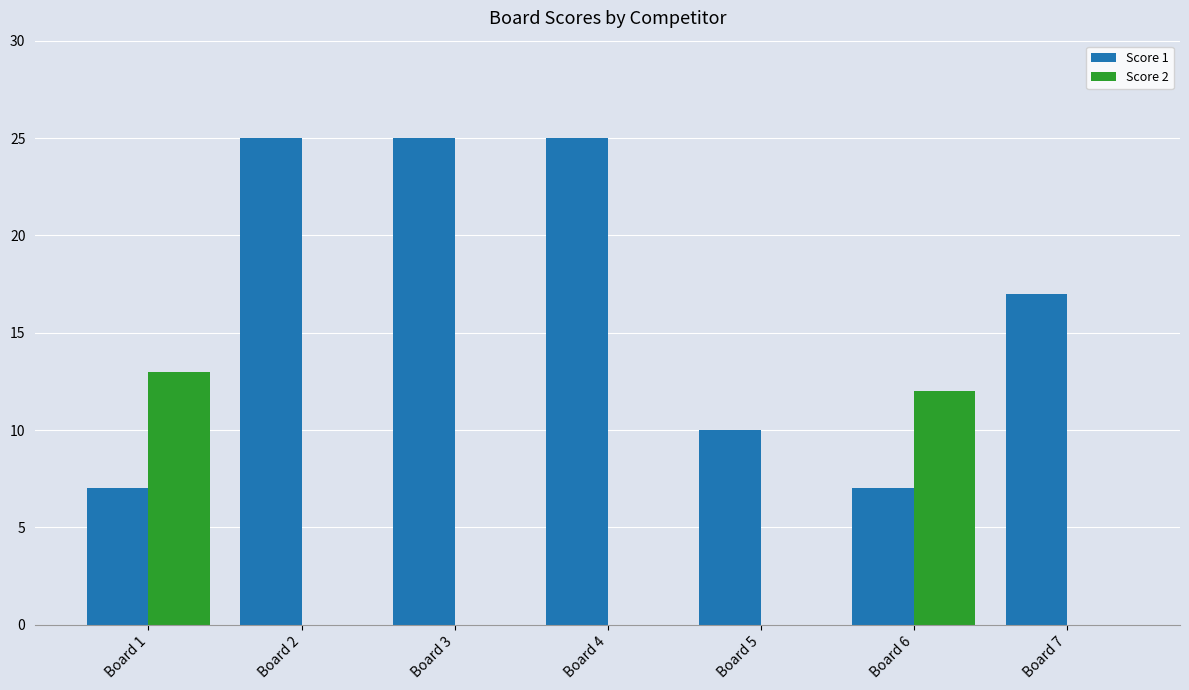

The Score 2 series shows 0 at Board 4. True or false?

True